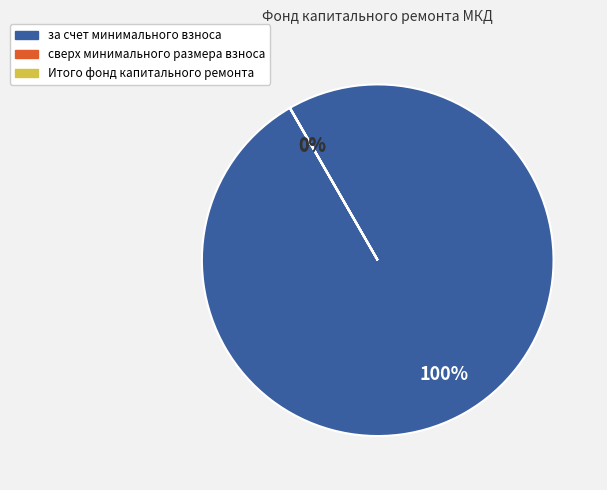

Does за счет минимального взноса represent more than half of the total?

Yes